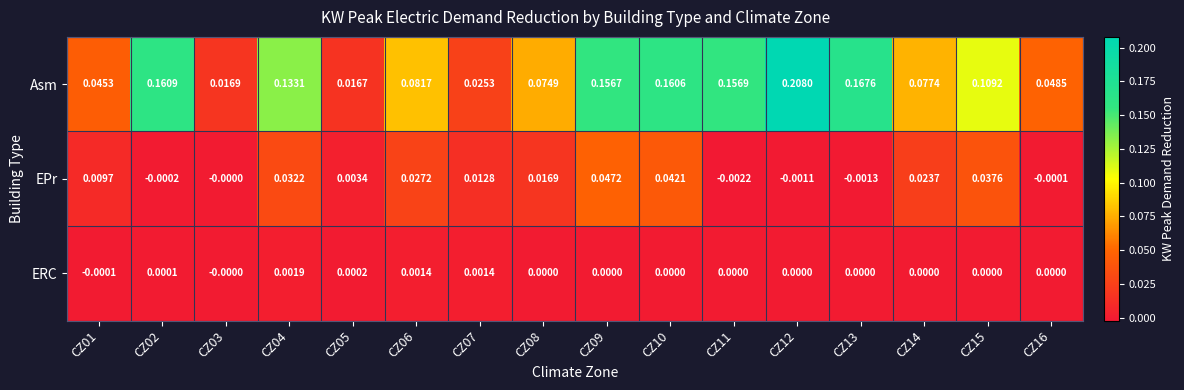

Rank the series by their maximum value, from lowest to highest.

ERC, EPr, Asm